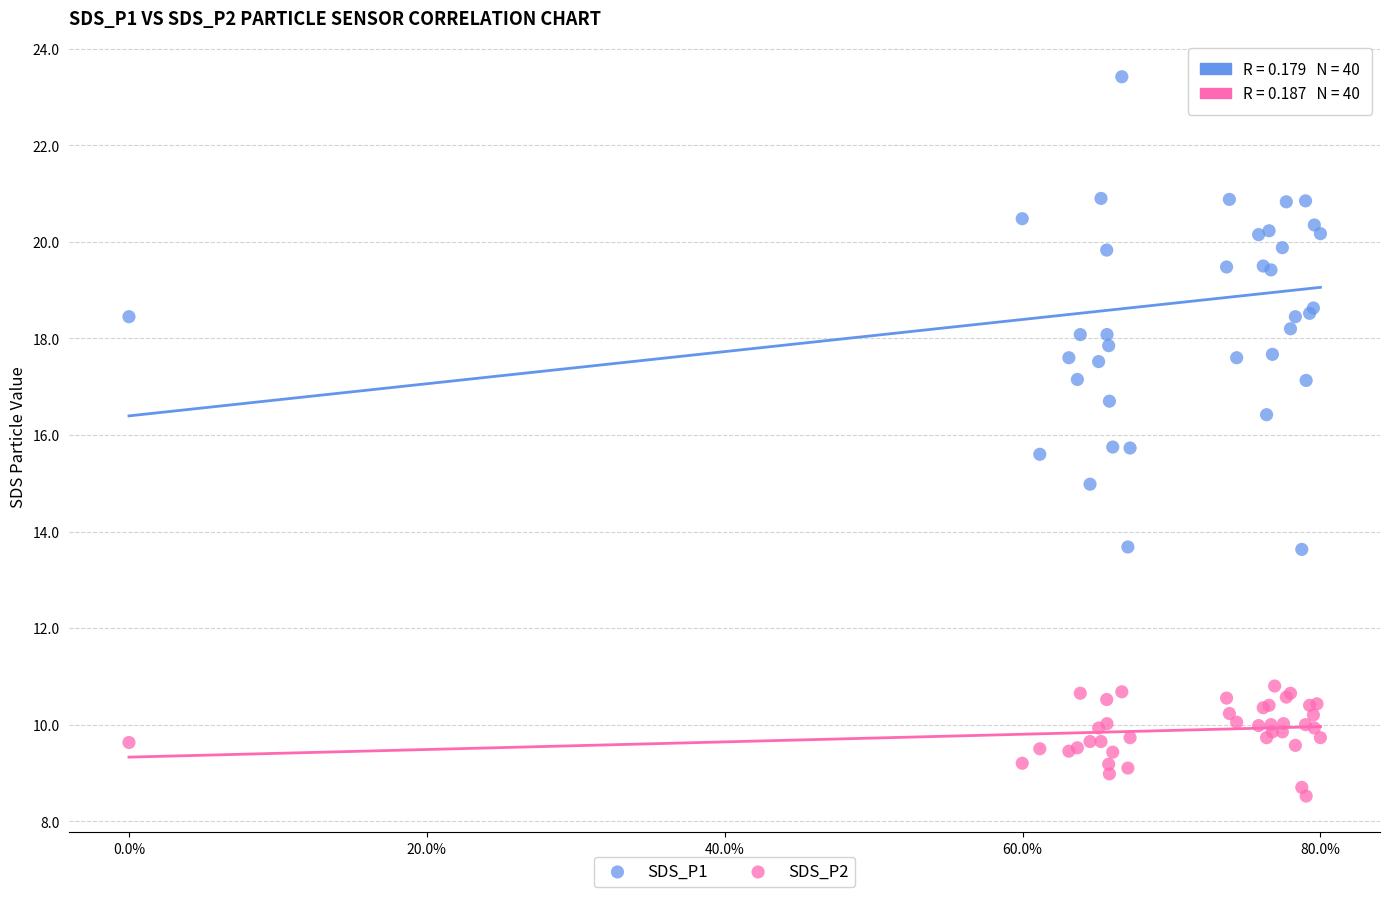

Which series contains the lowest Y value?

SDS_P2